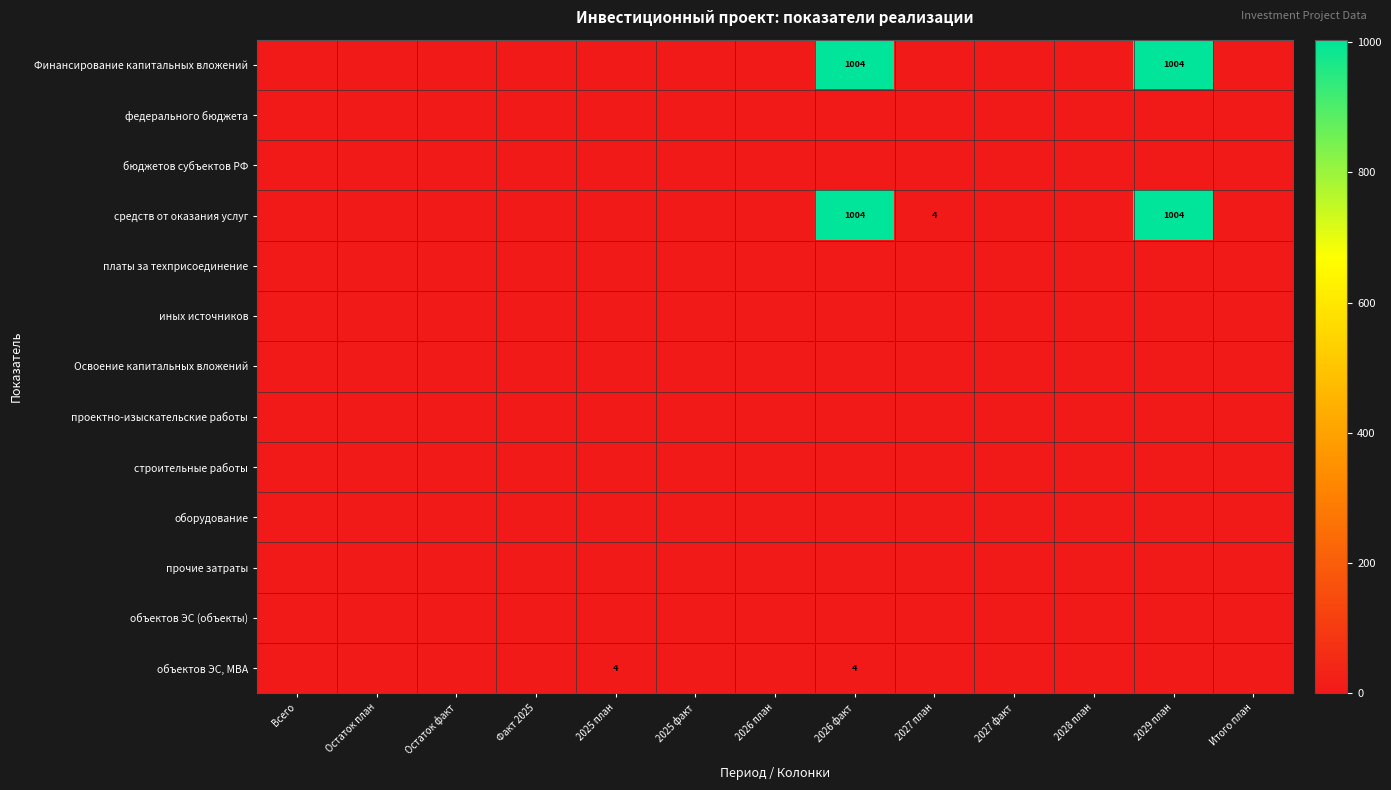

What is the maximum value shown in the chart?

1004